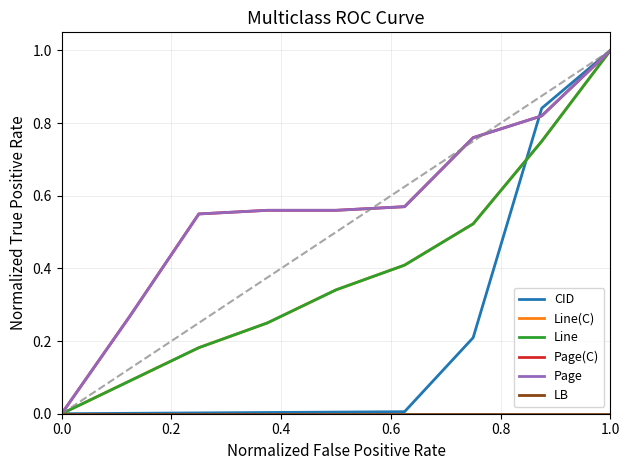

Which series has the largest total across all categories?

Page(C)